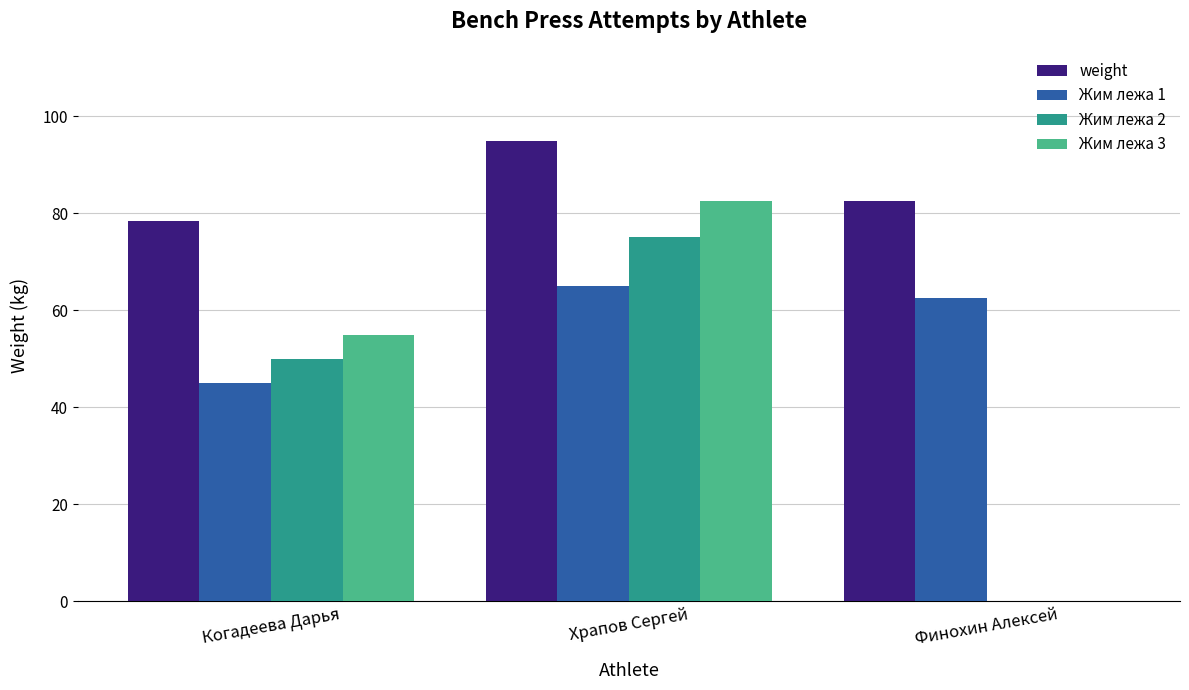

Which series changed the most between Когадеева Дарья and Храпов Сергей?

Жим лежа 3